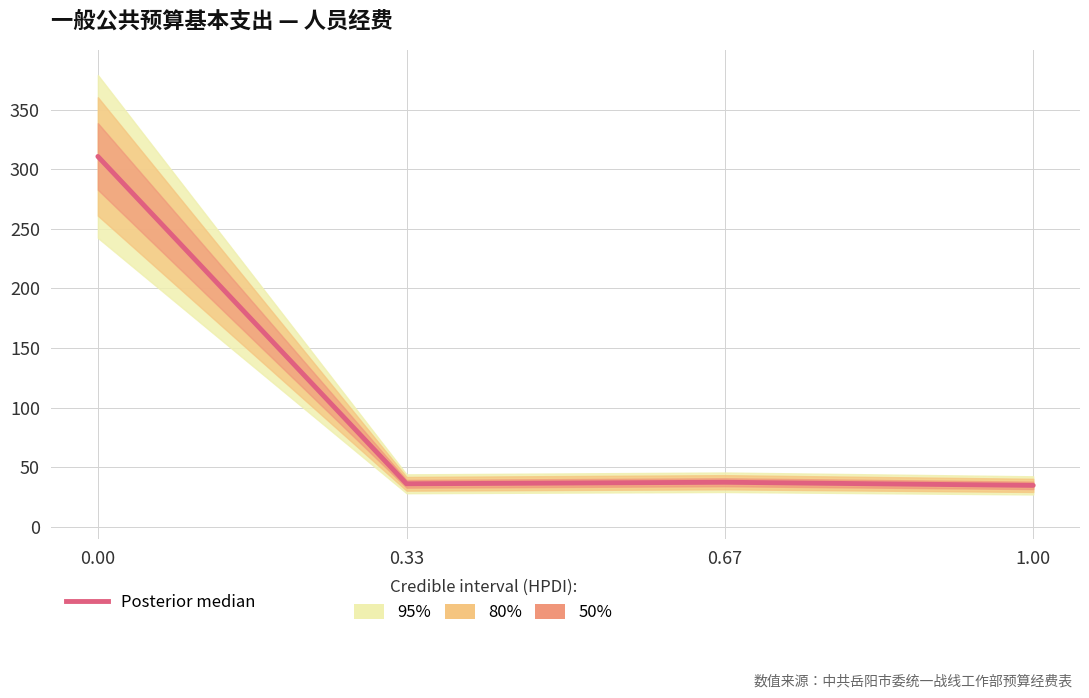

Where is the data nearest to the value 172?

0.67